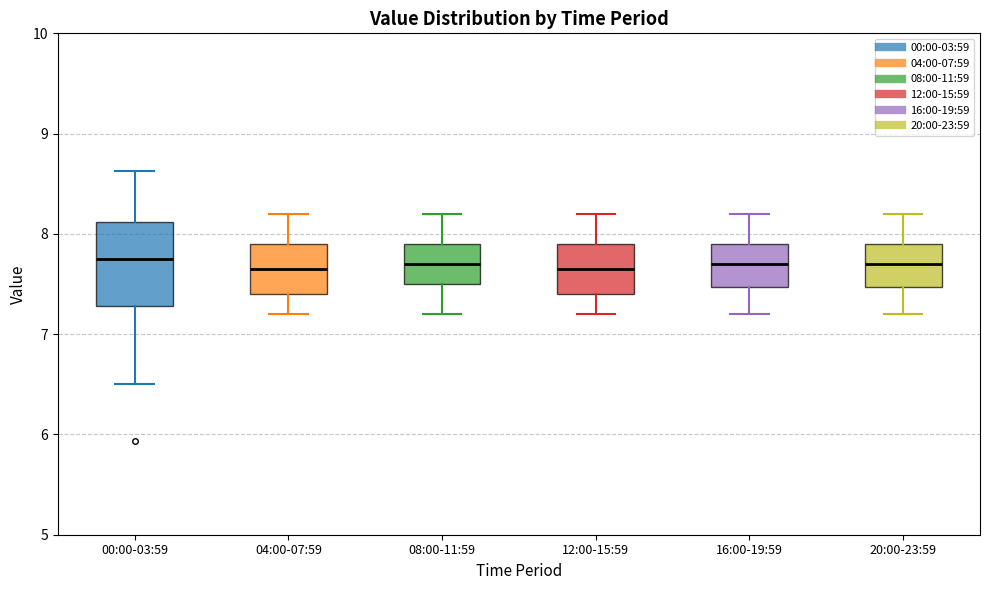

Comparing the boxes themselves (not the whiskers), which one is the tallest?

00:00-03:59